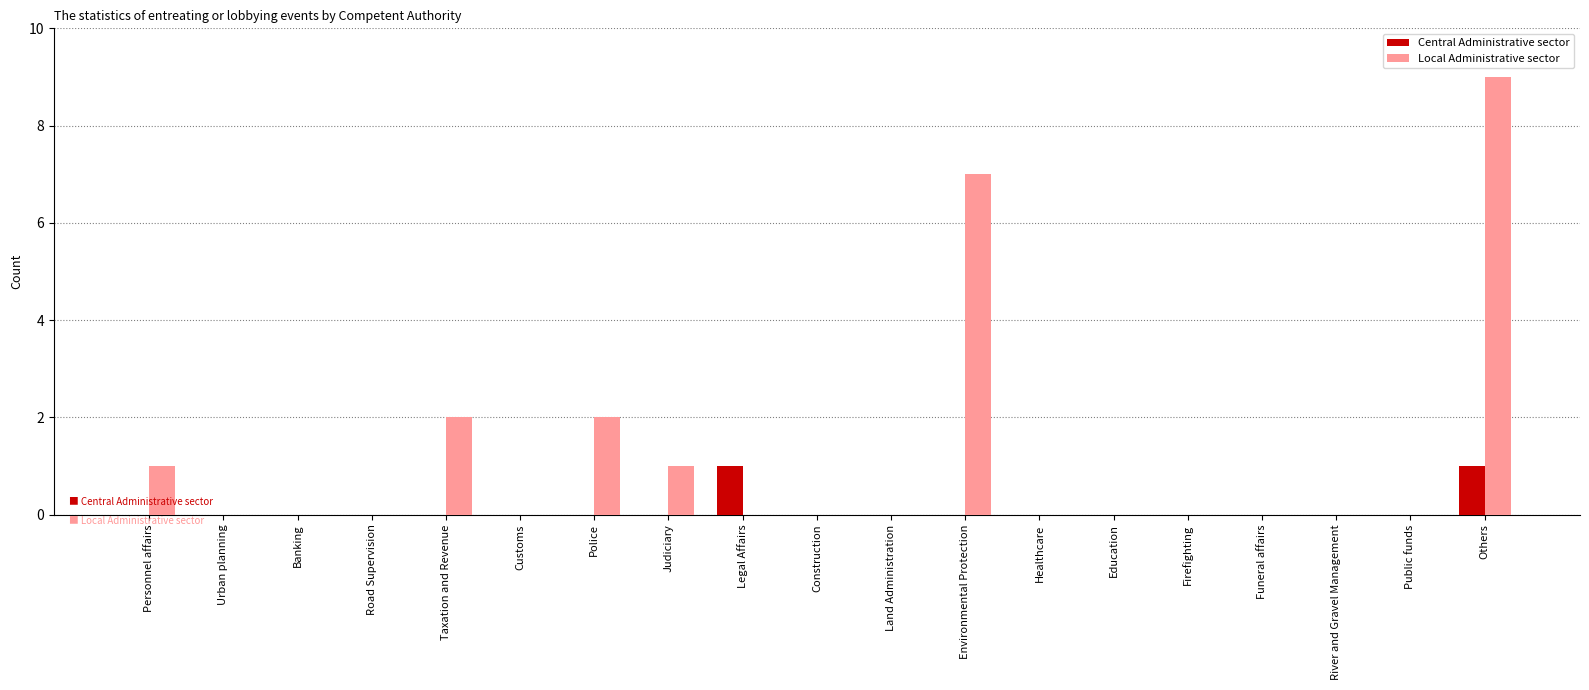

Reading right to left, what are all the values shown in this chart?

Central Administrative sector: Others=1	Public funds=0	River and Gravel Management=0	Funeral affairs=0	Firefighting=0	Education=0	Healthcare=0	Environmental Protection=0	Land Administration=0	Construction=0	Legal Affairs=1	Judiciary=0	Police=0	Customs=0	Taxation and Revenue=0	Road Supervision=0	Banking=0	Urban planning=0	Personnel affairs=0
Local Administrative sector: Others=9	Public funds=0	River and Gravel Management=0	Funeral affairs=0	Firefighting=0	Education=0	Healthcare=0	Environmental Protection=7	Land Administration=0	Construction=0	Legal Affairs=0	Judiciary=1	Police=2	Customs=0	Taxation and Revenue=2	Road Supervision=0	Banking=0	Urban planning=0	Personnel affairs=1